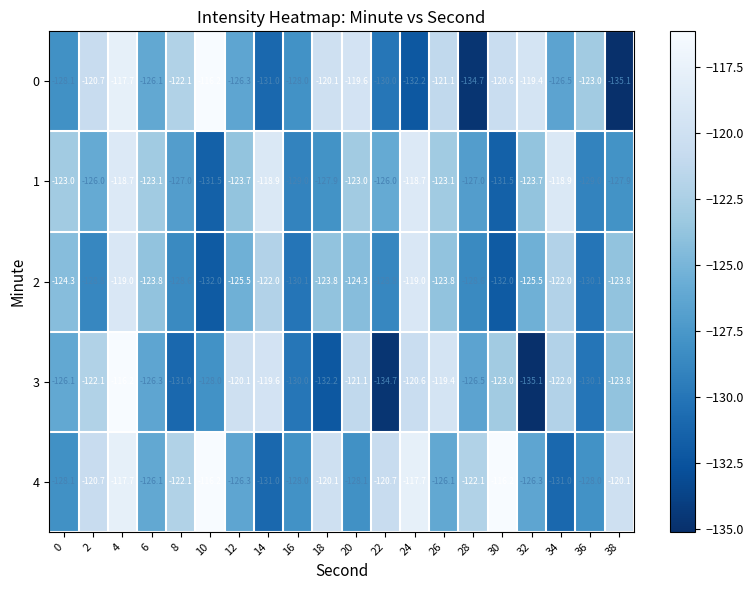

What is the lowest value of the 1 series?

-131.5